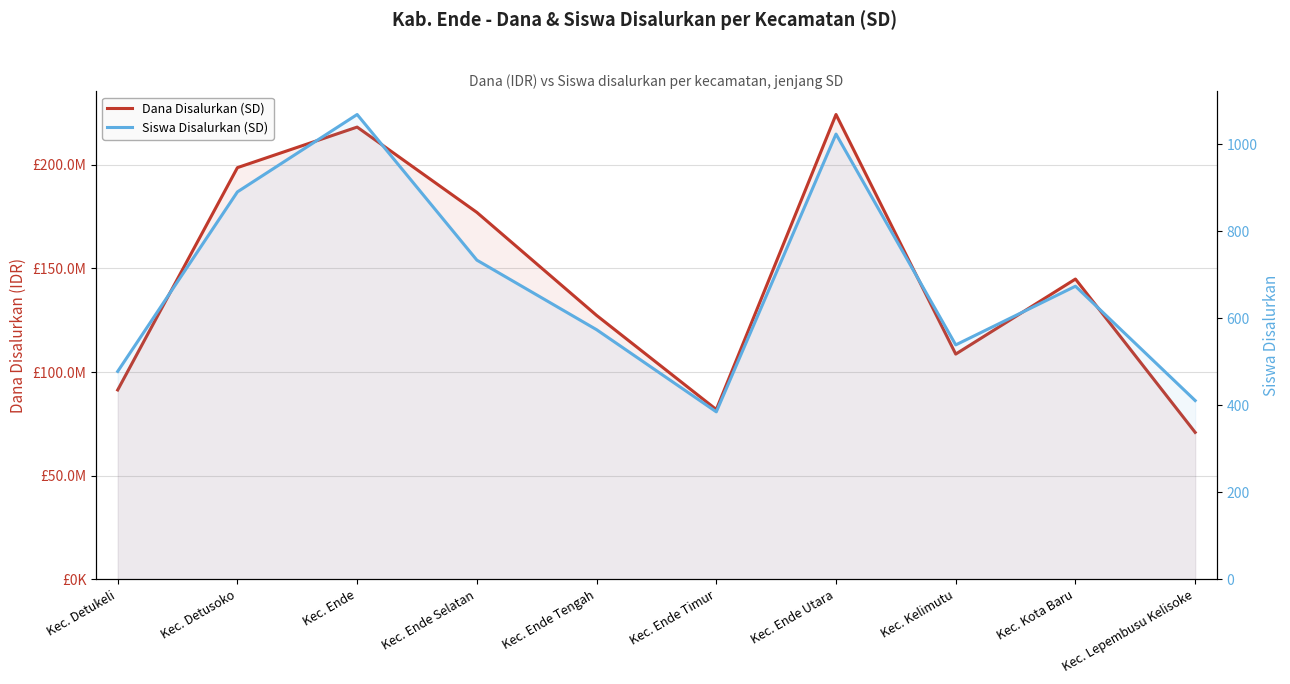

What are all the series names shown in the legend?

Dana Disalurkan (SD), Siswa Disalurkan (SD)